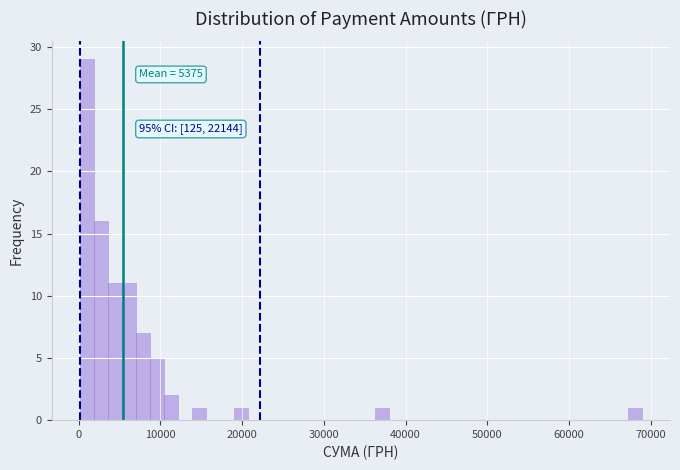

Read against the x-axis, roughly where is the centre of the tallest bar?

1000